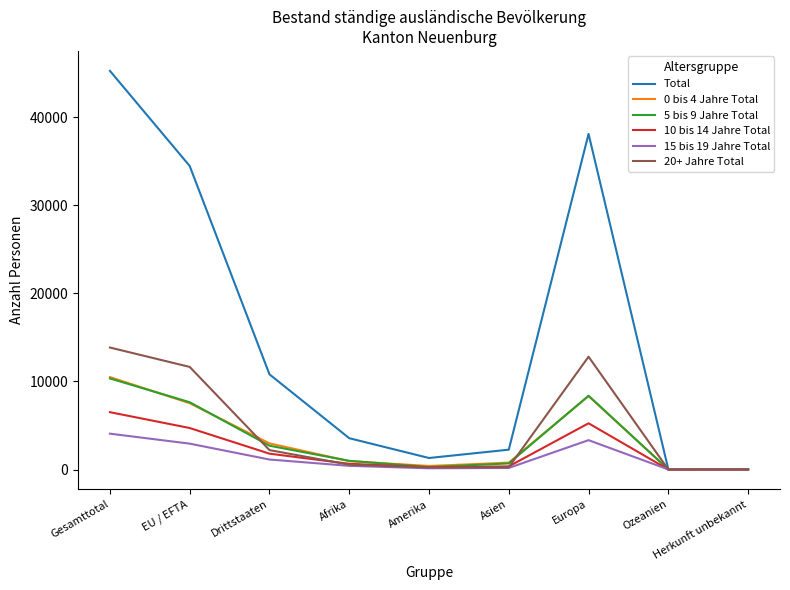

In 20+ Jahre Total, how many points are lower than both neighbors (excluding endpoints)?

2